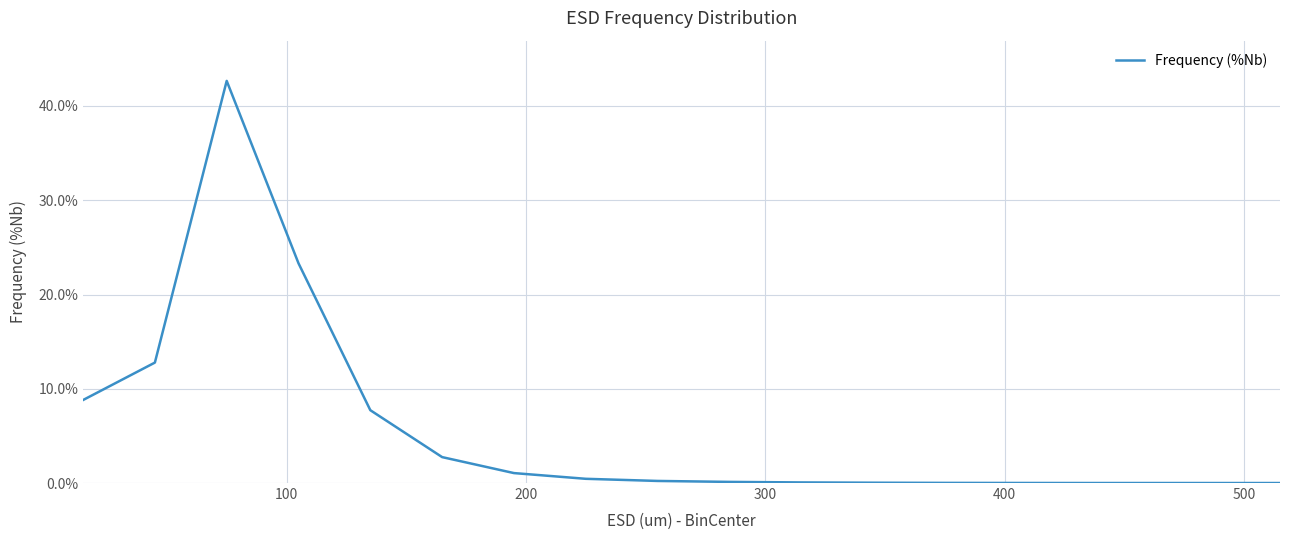

What is the difference between the maximum and minimum values?

42.7